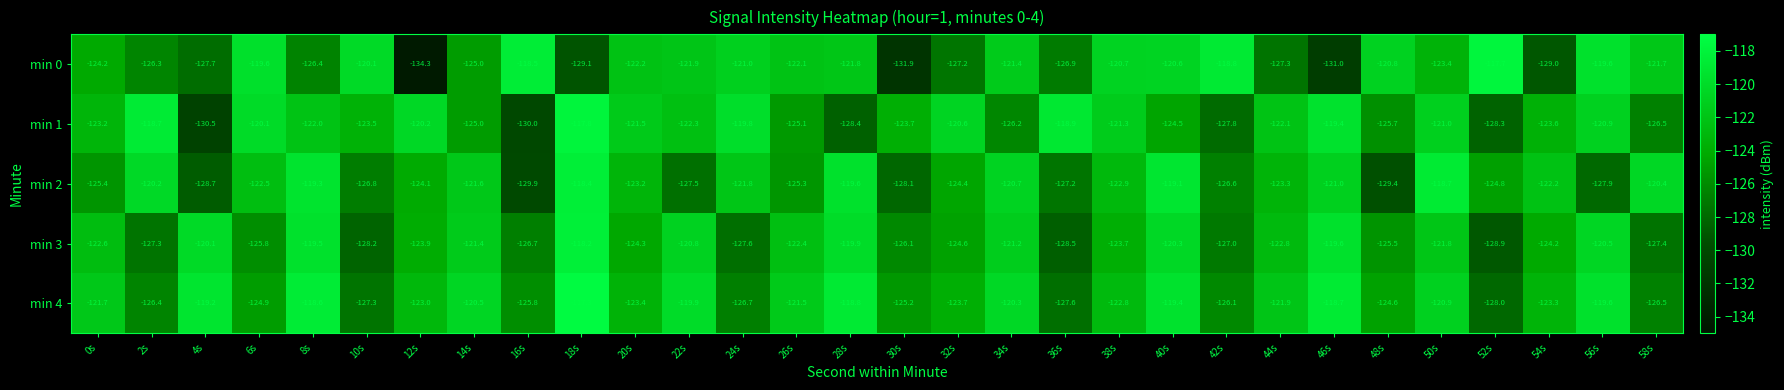

Which series has the widest spread of values?

min 0